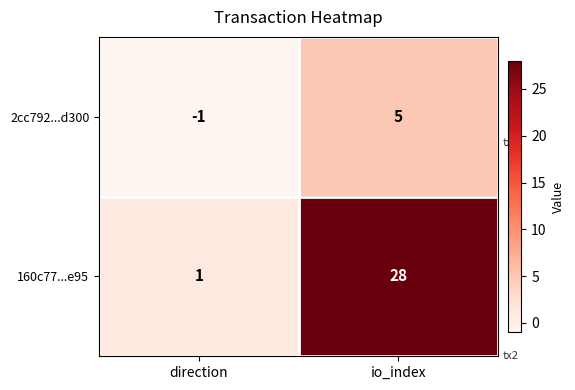

What is the maximum value shown in the chart?

28